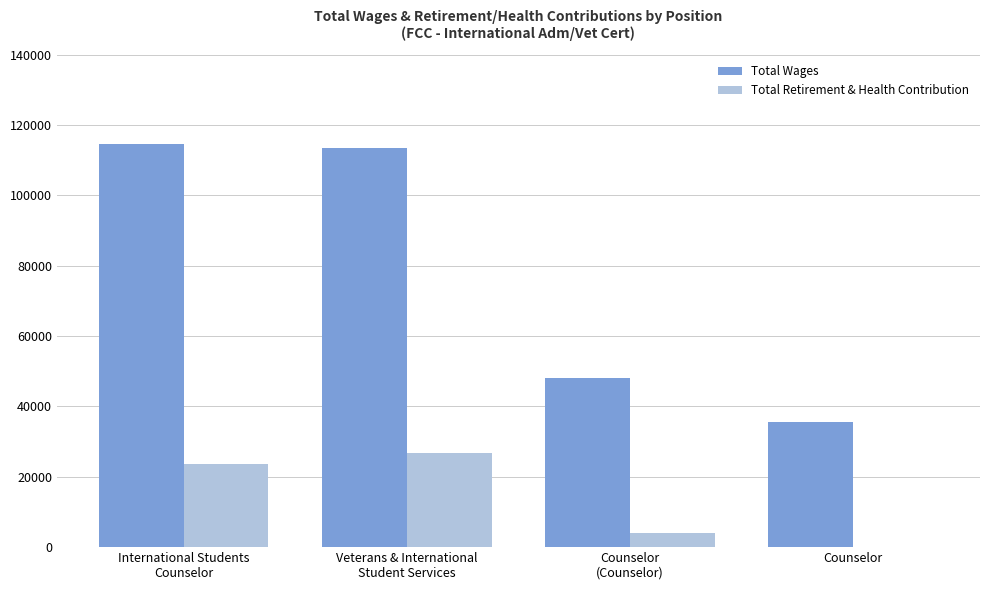

How many series are shown in this chart?

2